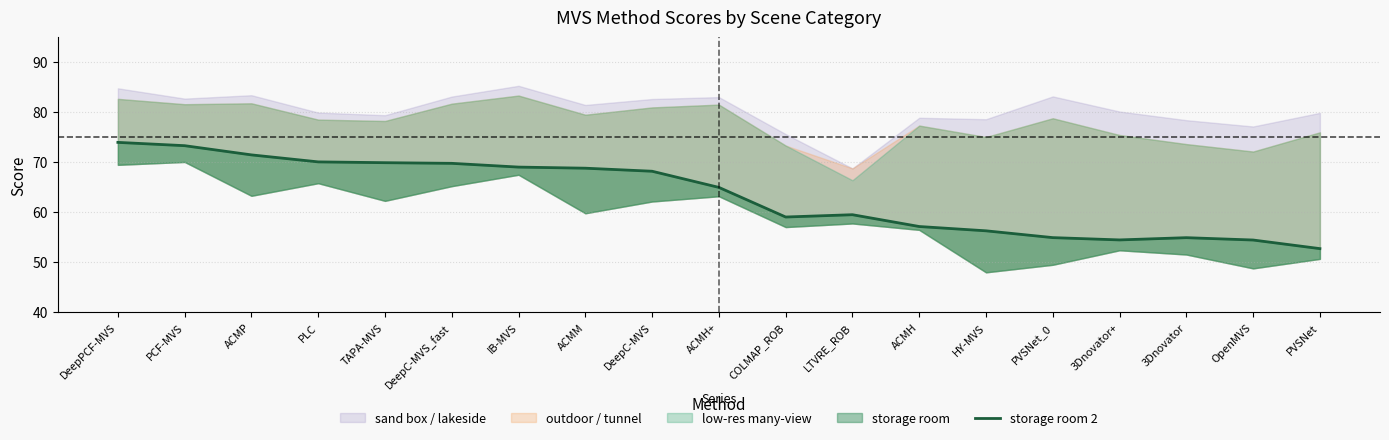

Where is the data nearest to the value 63?

ACMH+